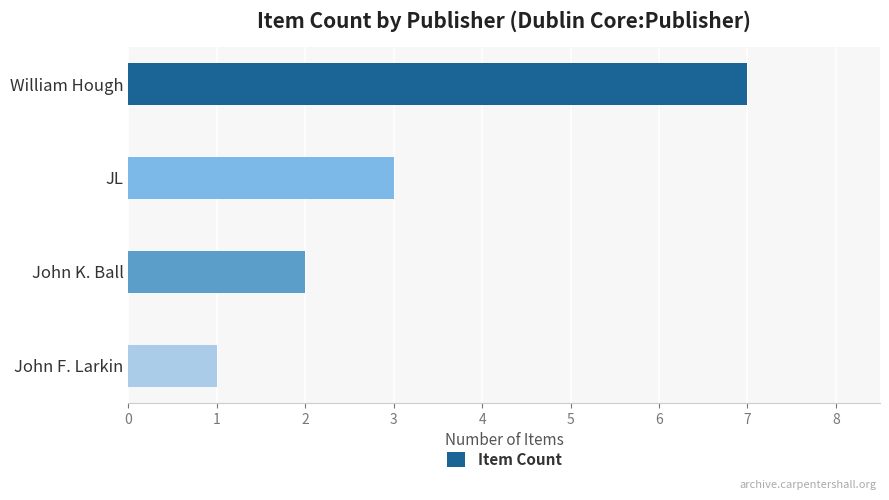

Count the number of data series in this chart.

1